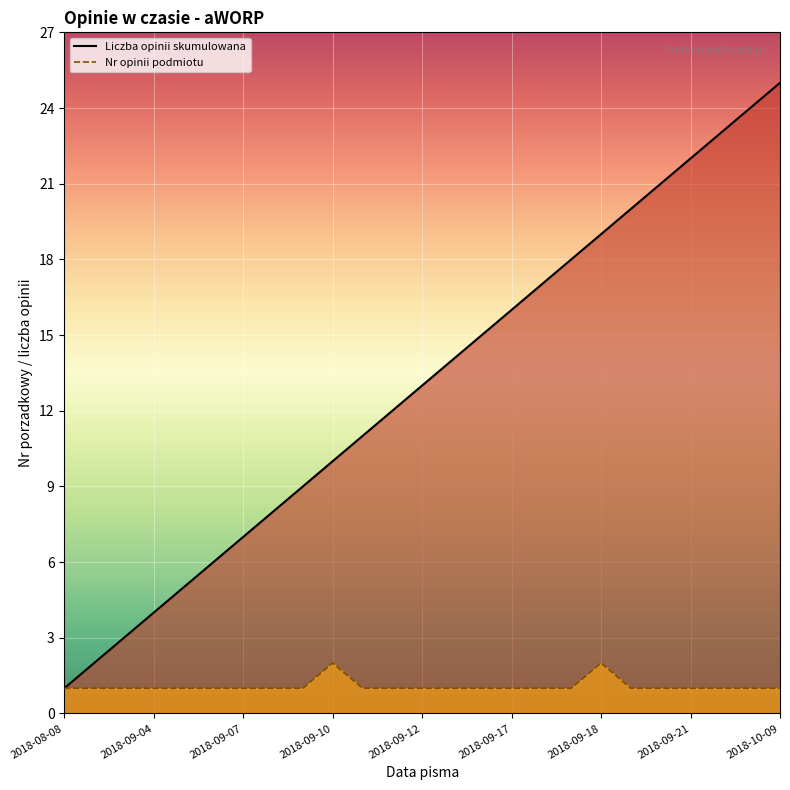

How many lines are shown in the chart?

2